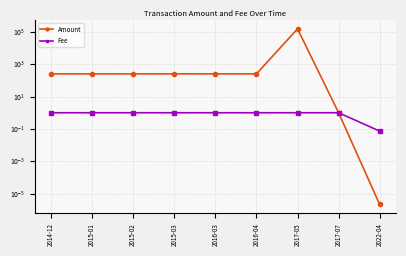

True or false: Fee has a value of 1.0 at 2015-03.

True